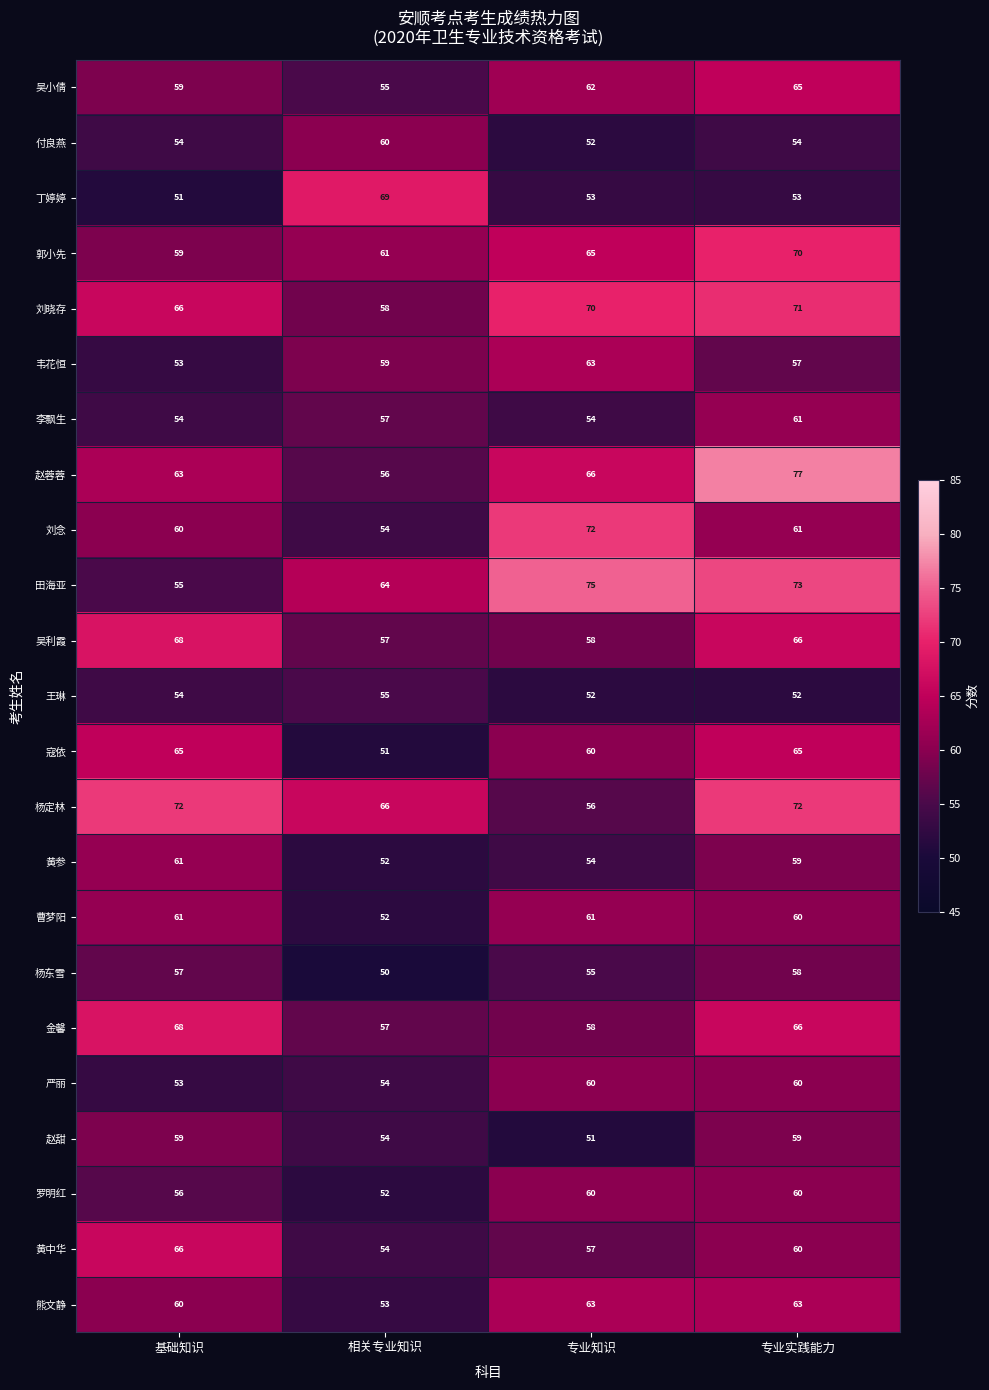

Which series changed the most between 基础知识 and 专业实践能力?

田海亚